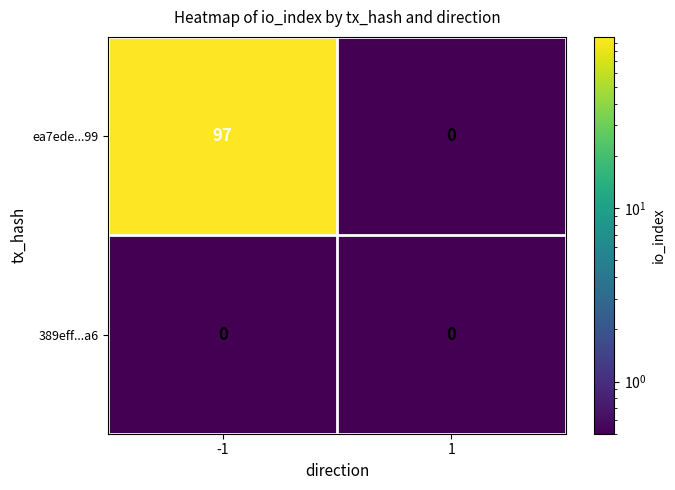

Which label corresponds to the largest value in the chart?

-1